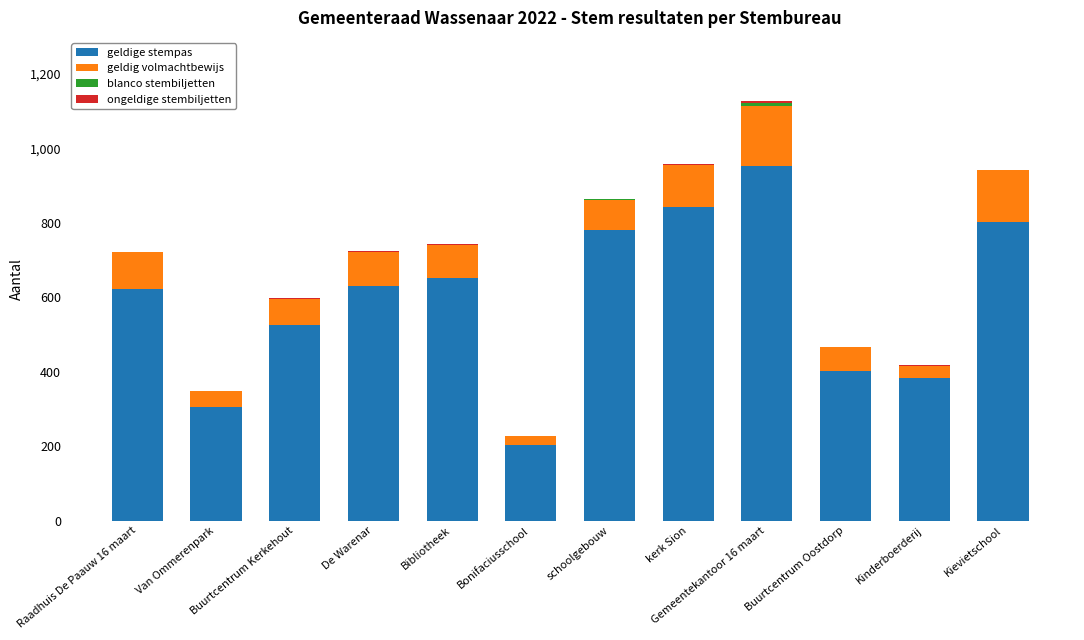

At which category is the sum across all series the highest?

Gemeentekantoor 16 maart